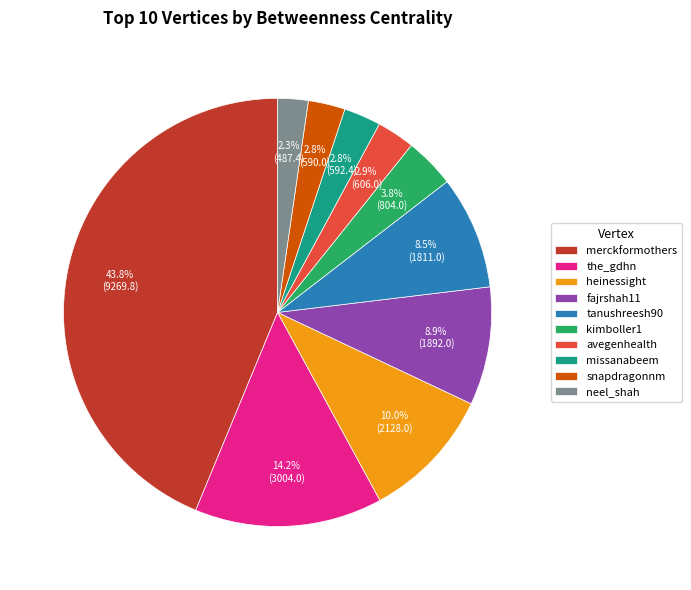

Approximately how many times larger is the value at heinessight compared to missanabeem?

3.6